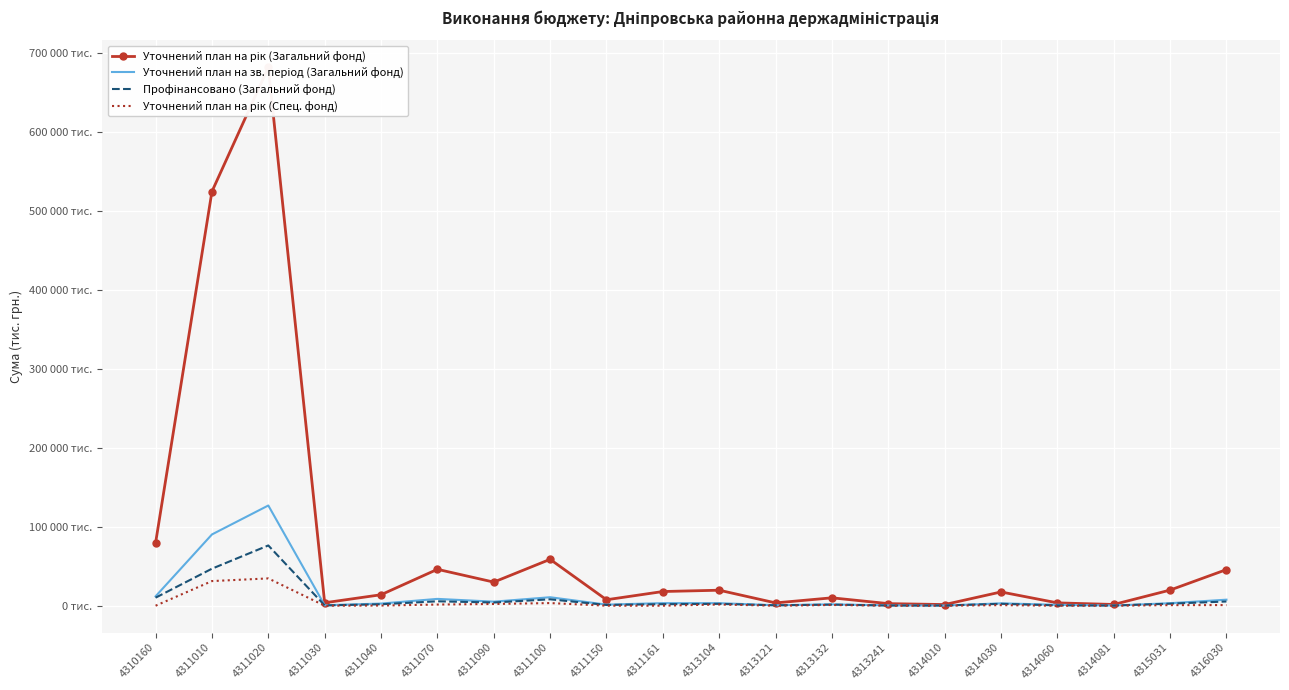

Is this an area chart (filled region under the line)?

No